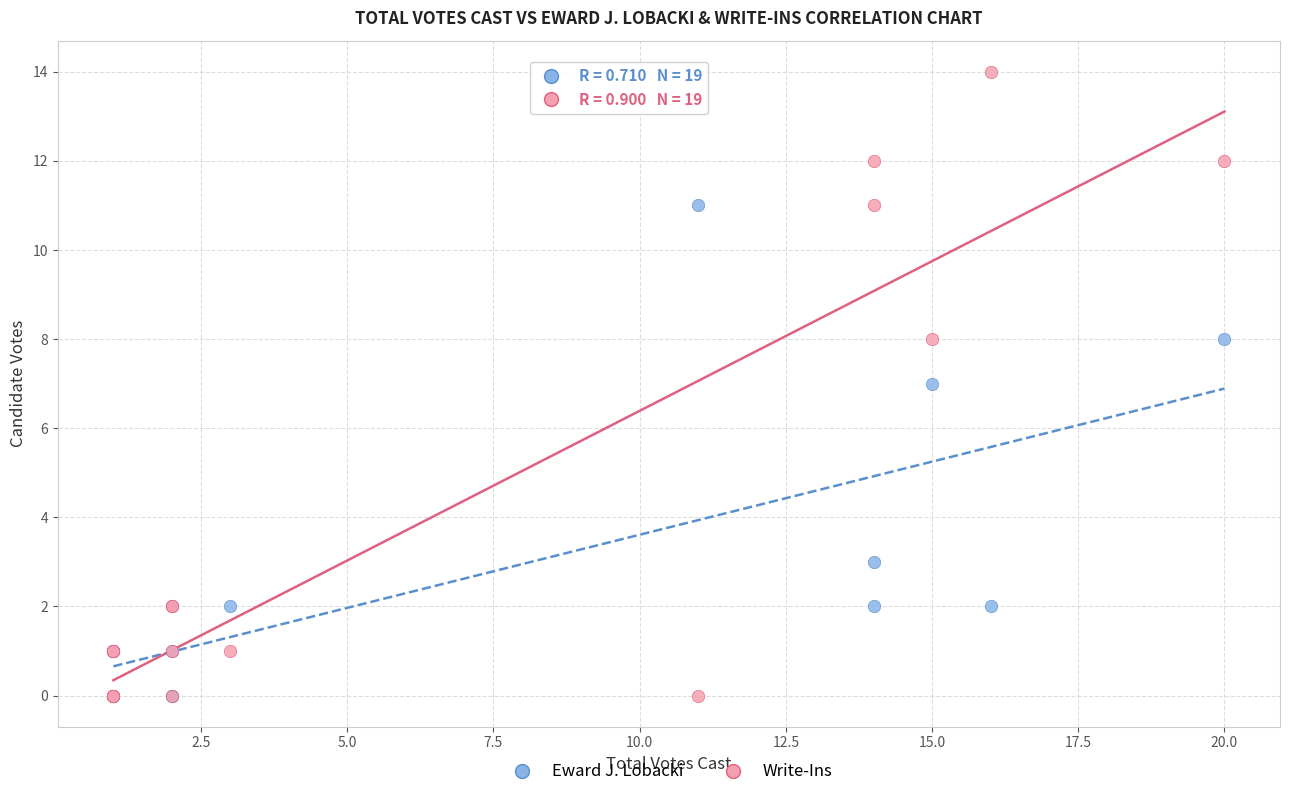

What are all the series names shown in the legend?

Eward J. Lobacki, Write-Ins